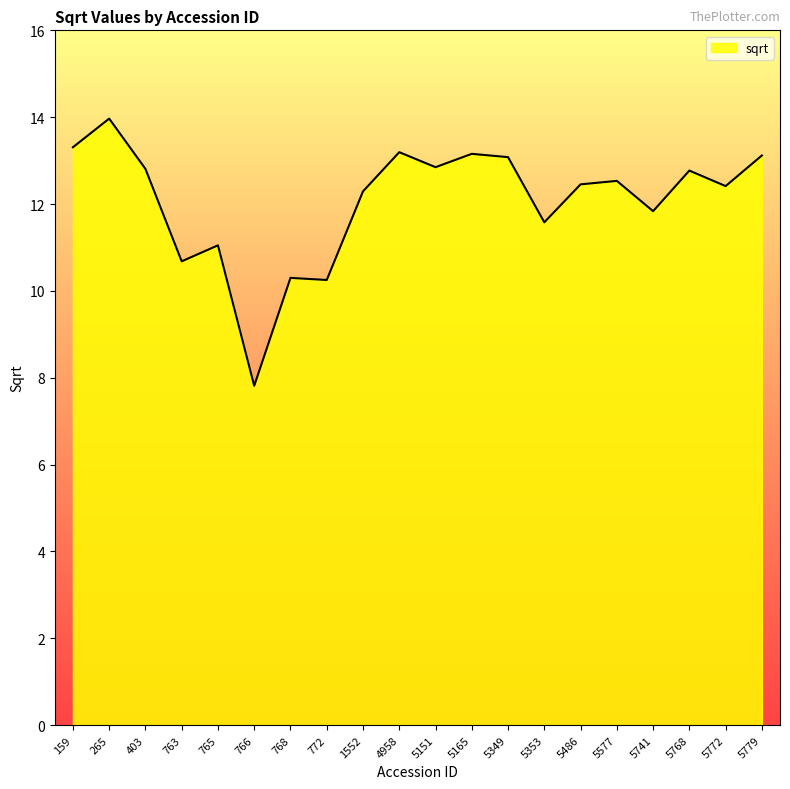

What is the greatest value displayed?

14.0